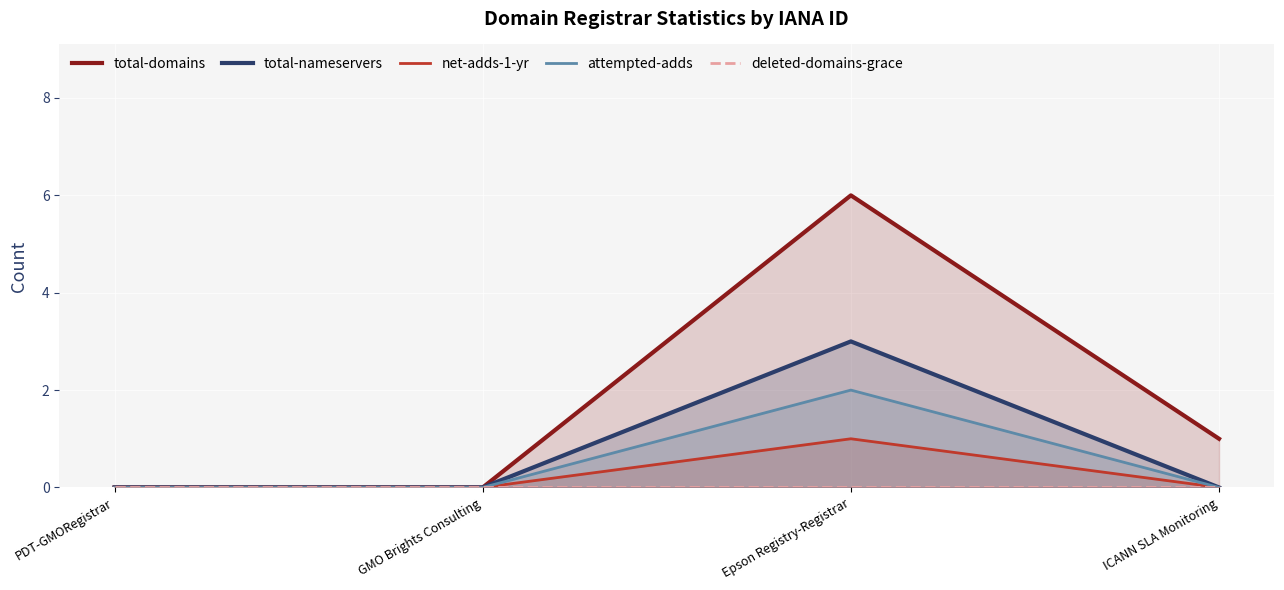

Count the total-nameservers values in the range 0 to 3.

4